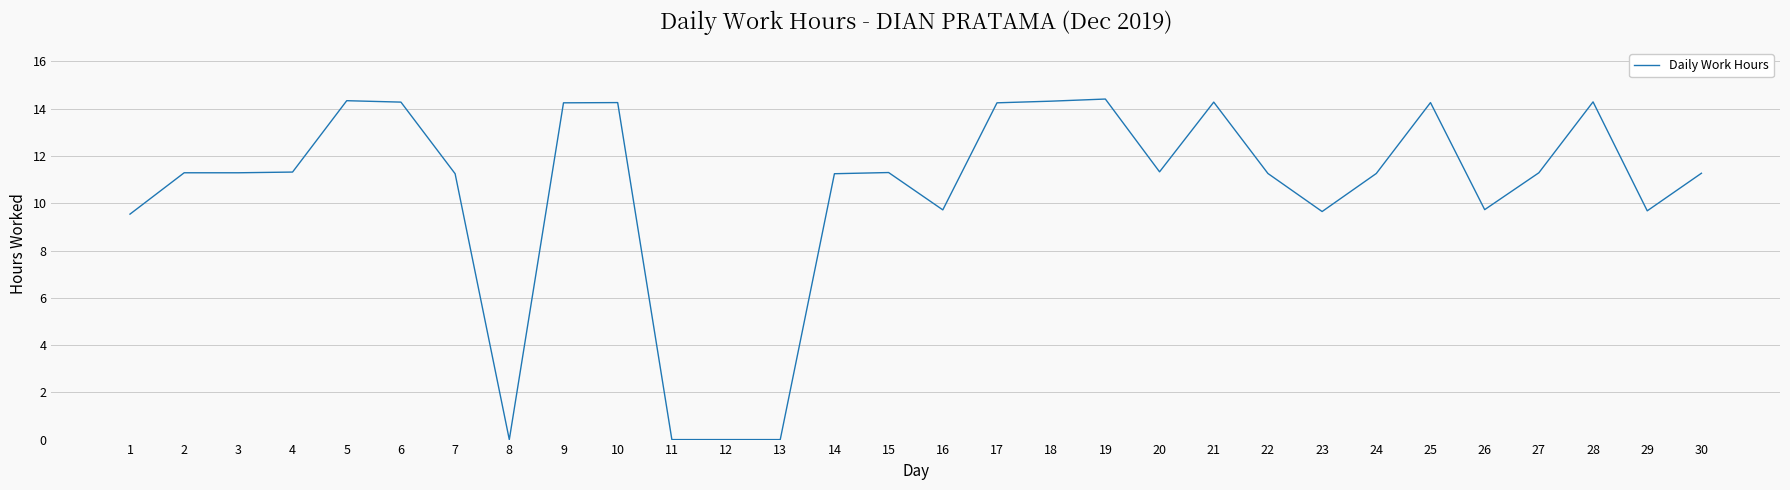

What is the difference between the maximum and minimum values?

14.4